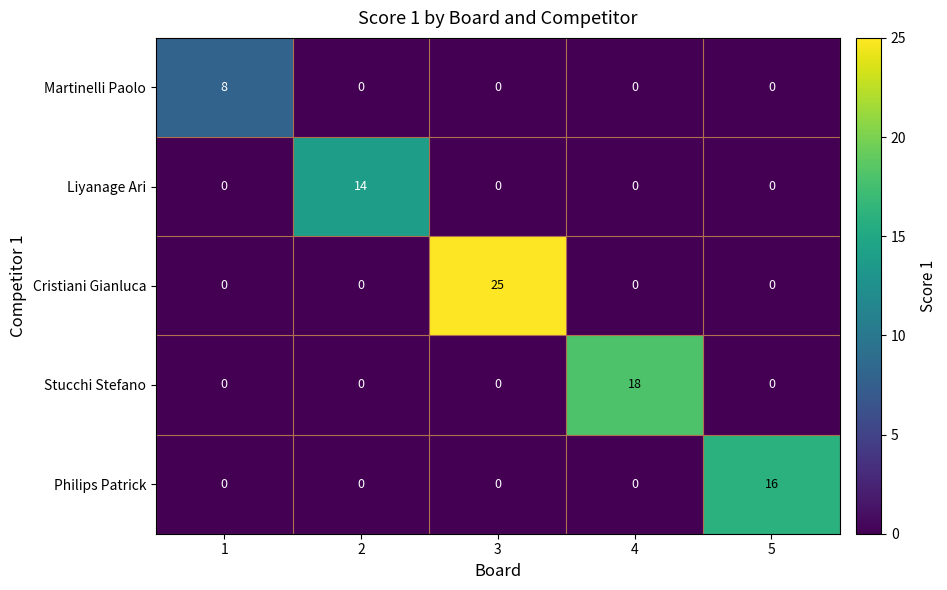

What is the average value of the Liyanage Ari series?

3